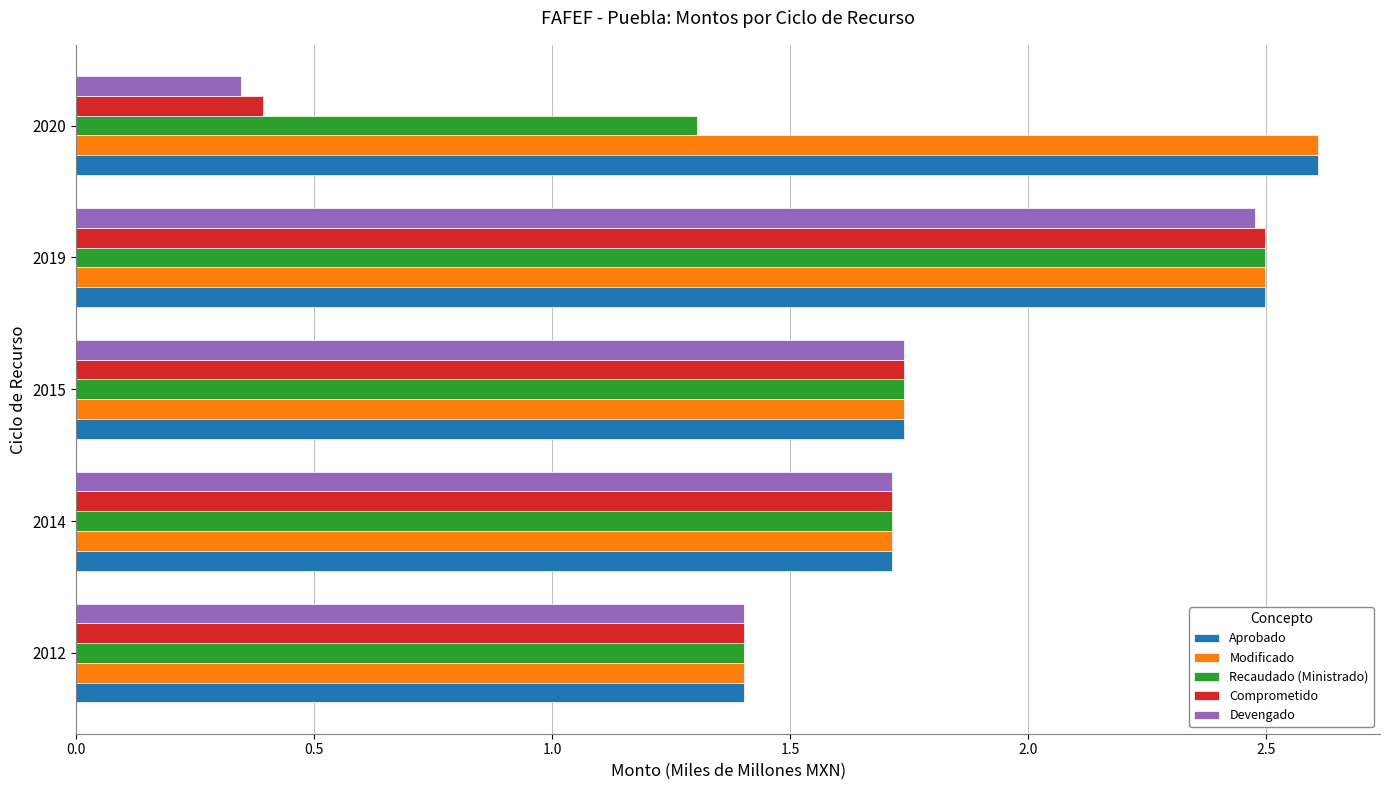

Which category has the lowest value across all series?

2020